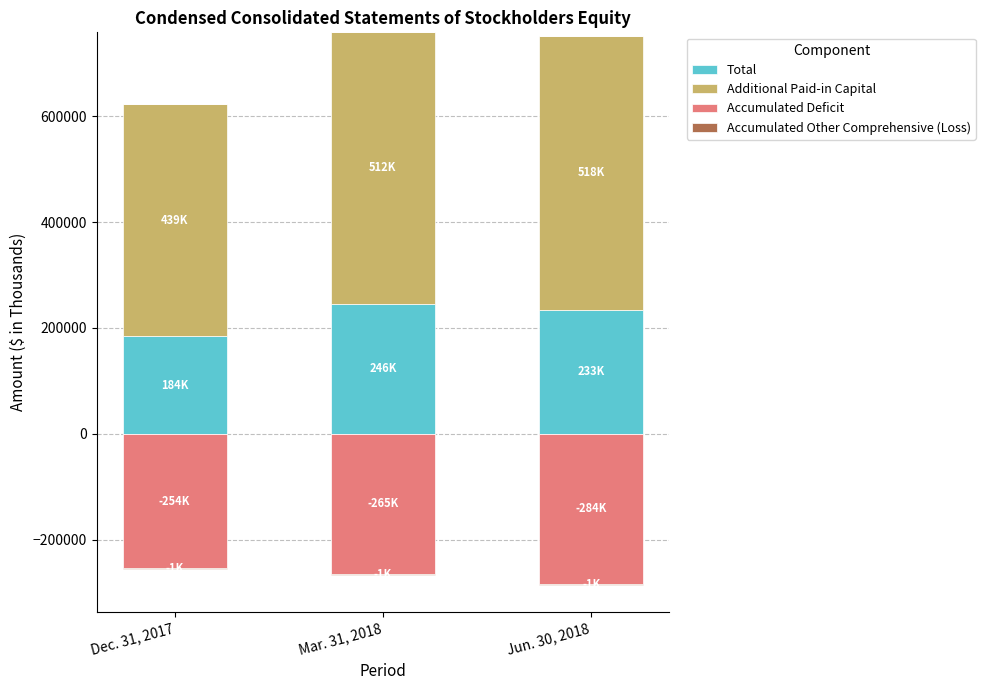

What is the difference between the maximum and minimum values in the Total series?

62015